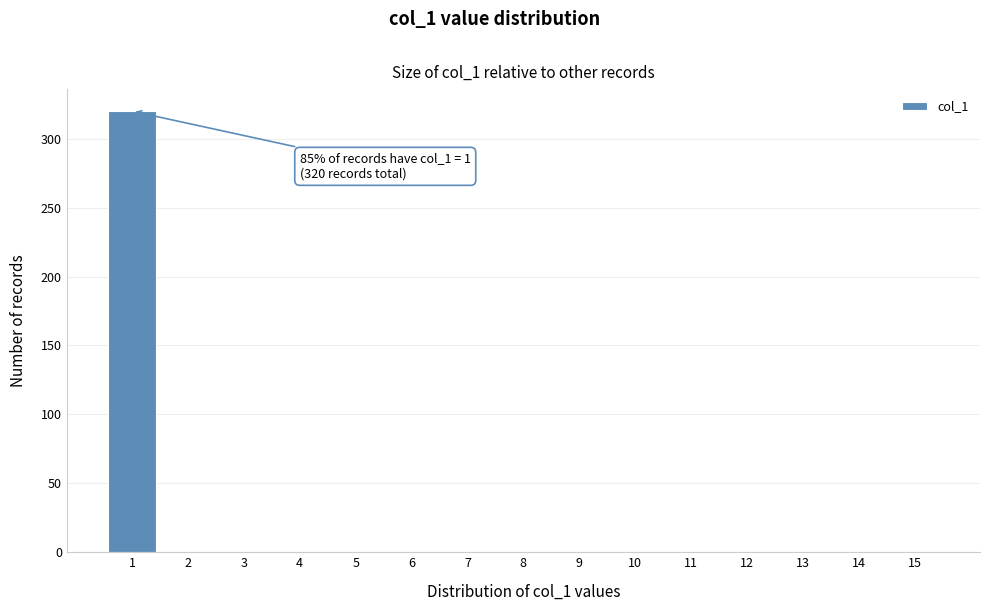

Over which range of the x-axis is the bar tallest?

0.5 to 1.5